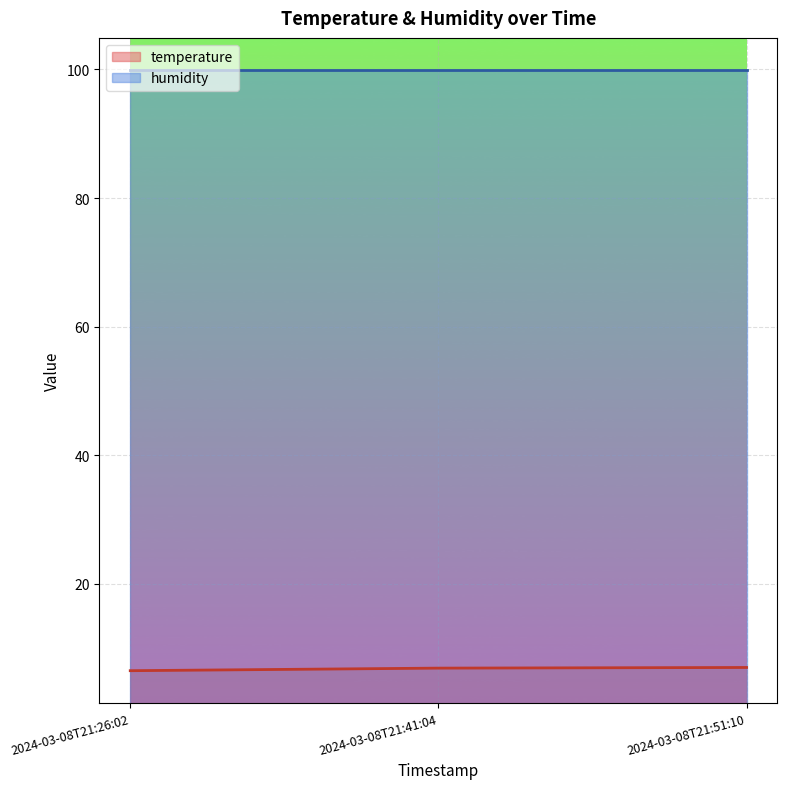

Reading left to right, what are all the values shown in this chart?

6.5	6.9	7.0